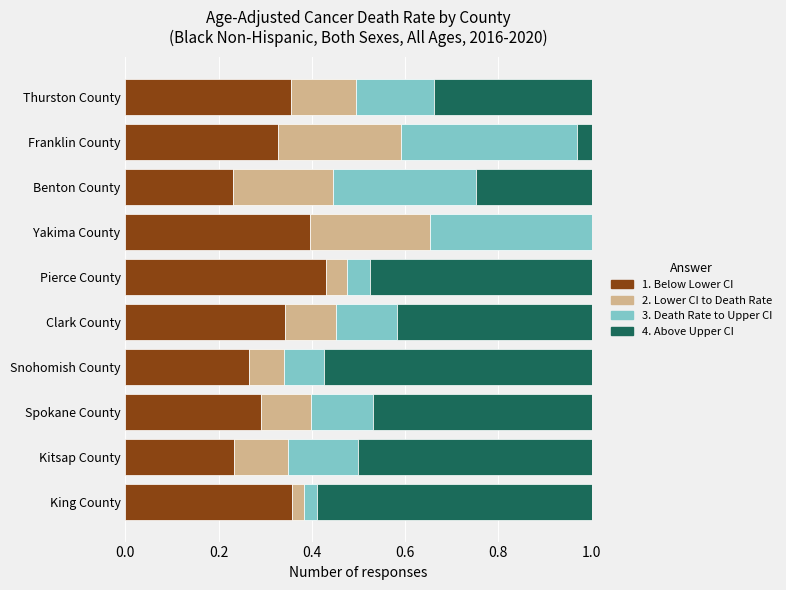

What is the total value across all series at Pierce County?

1.0